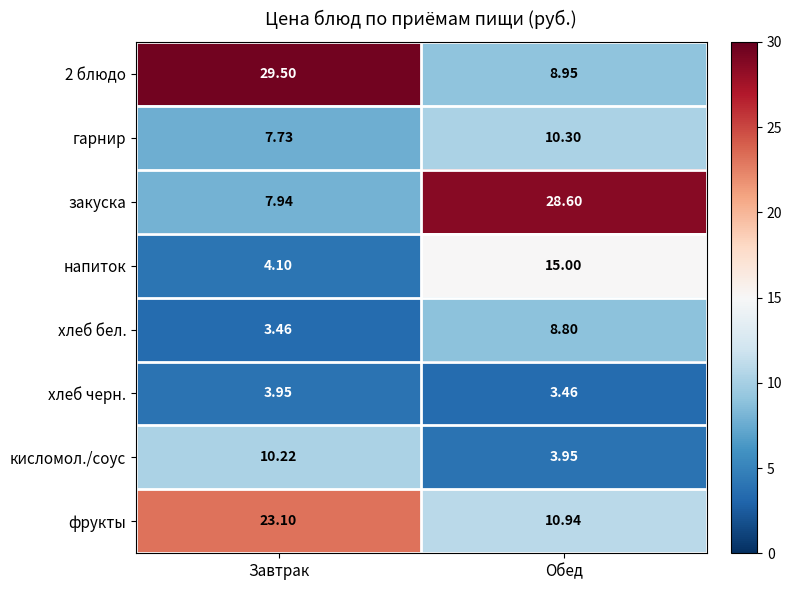

How many data points does each series have?

2